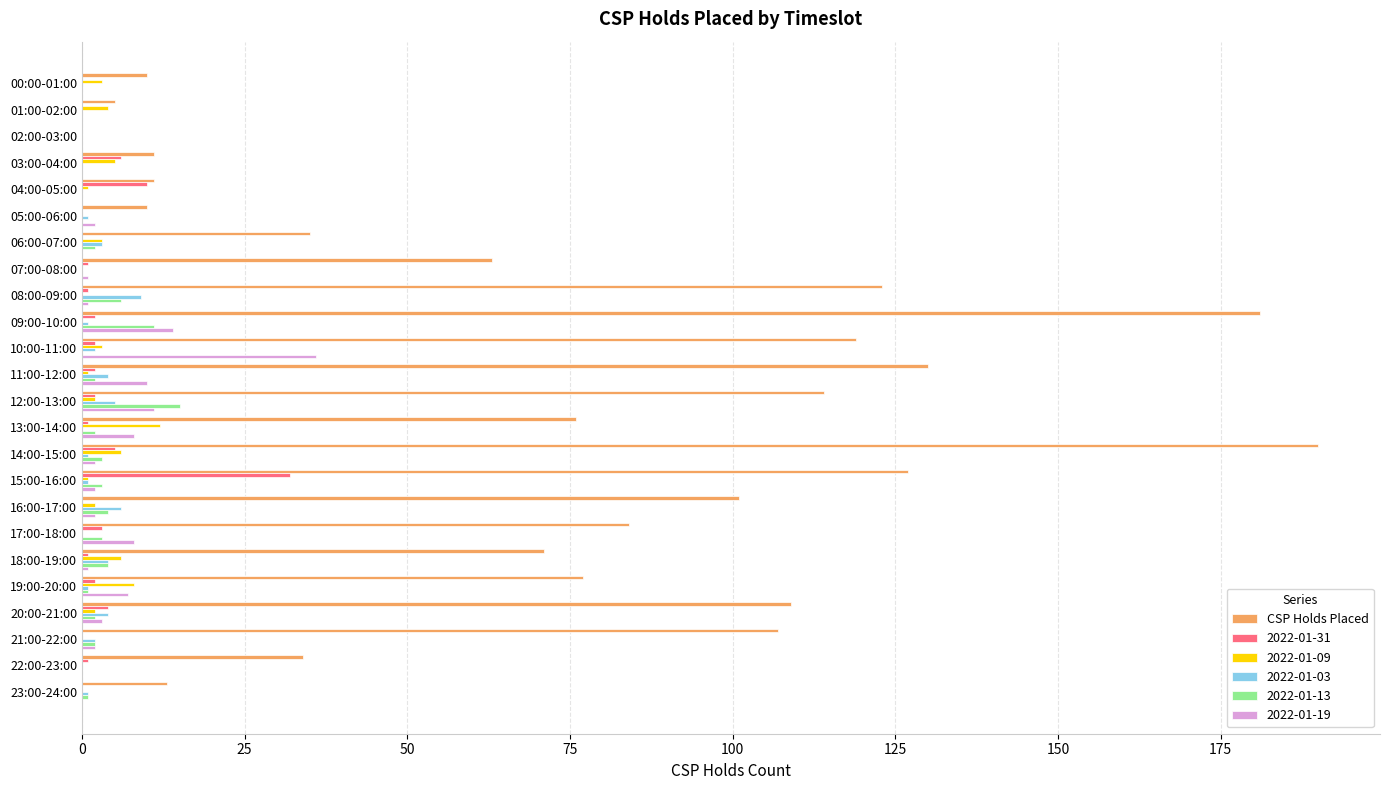

Between 03:00-04:00 and 12:00-13:00, which series saw the biggest shift?

CSP Holds Placed